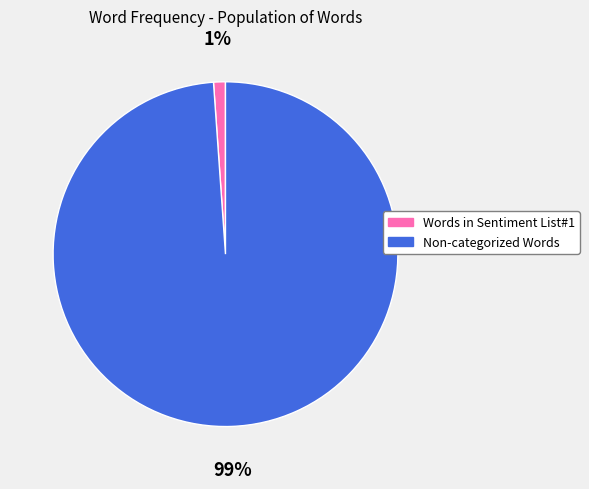

Do Non-categorized Words and Words in Sentiment List#1 together represent more than half of the pie?

Yes